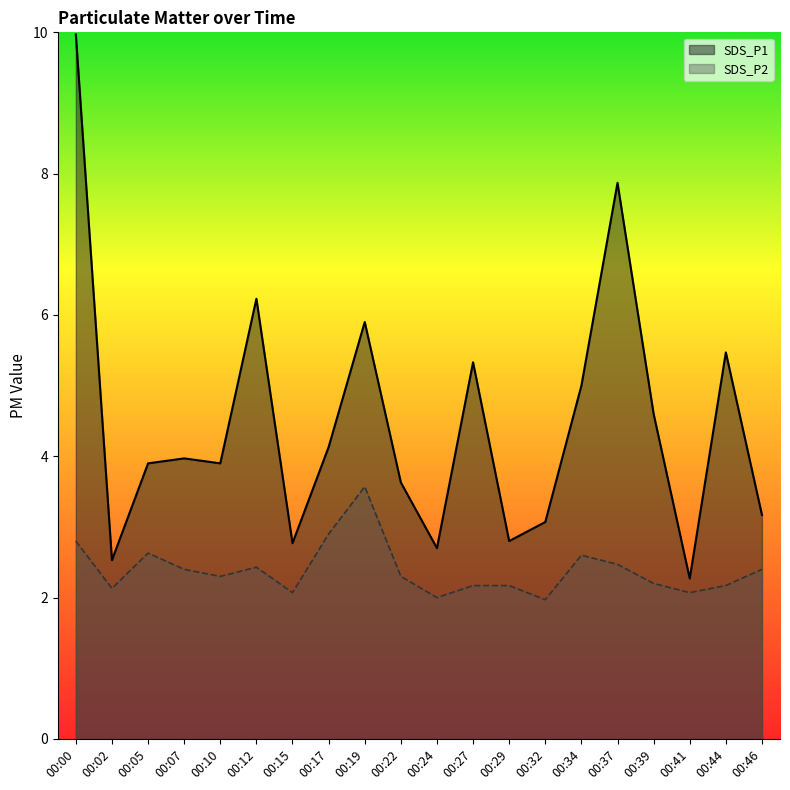

True or false: SDS_P2 has more than 1 interior local peaks.

True